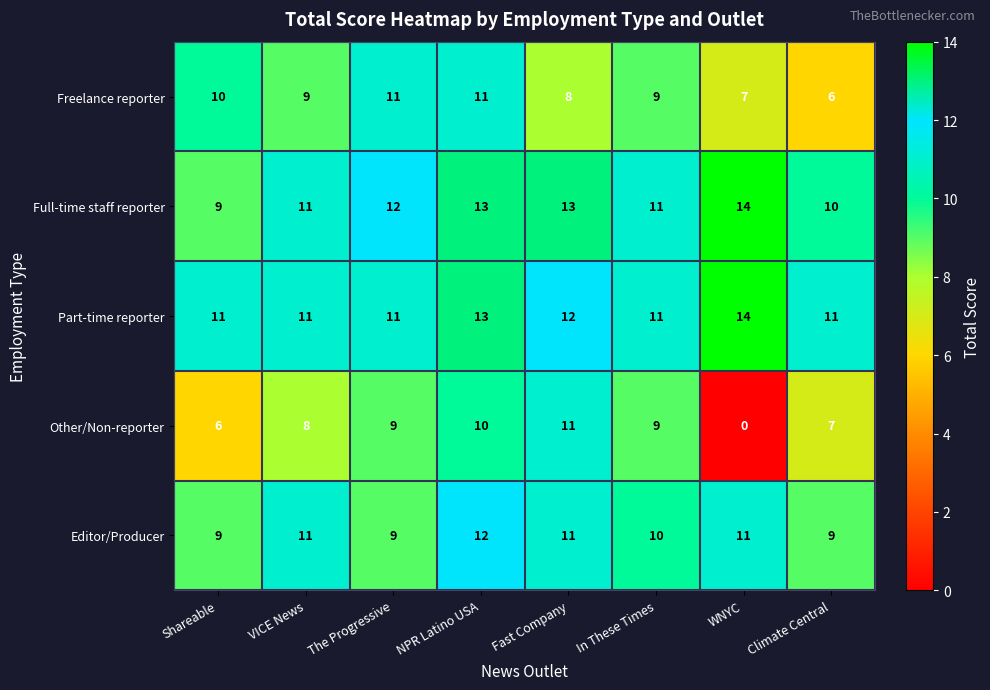

Which label corresponds to the smallest value in the chart?

WNYC